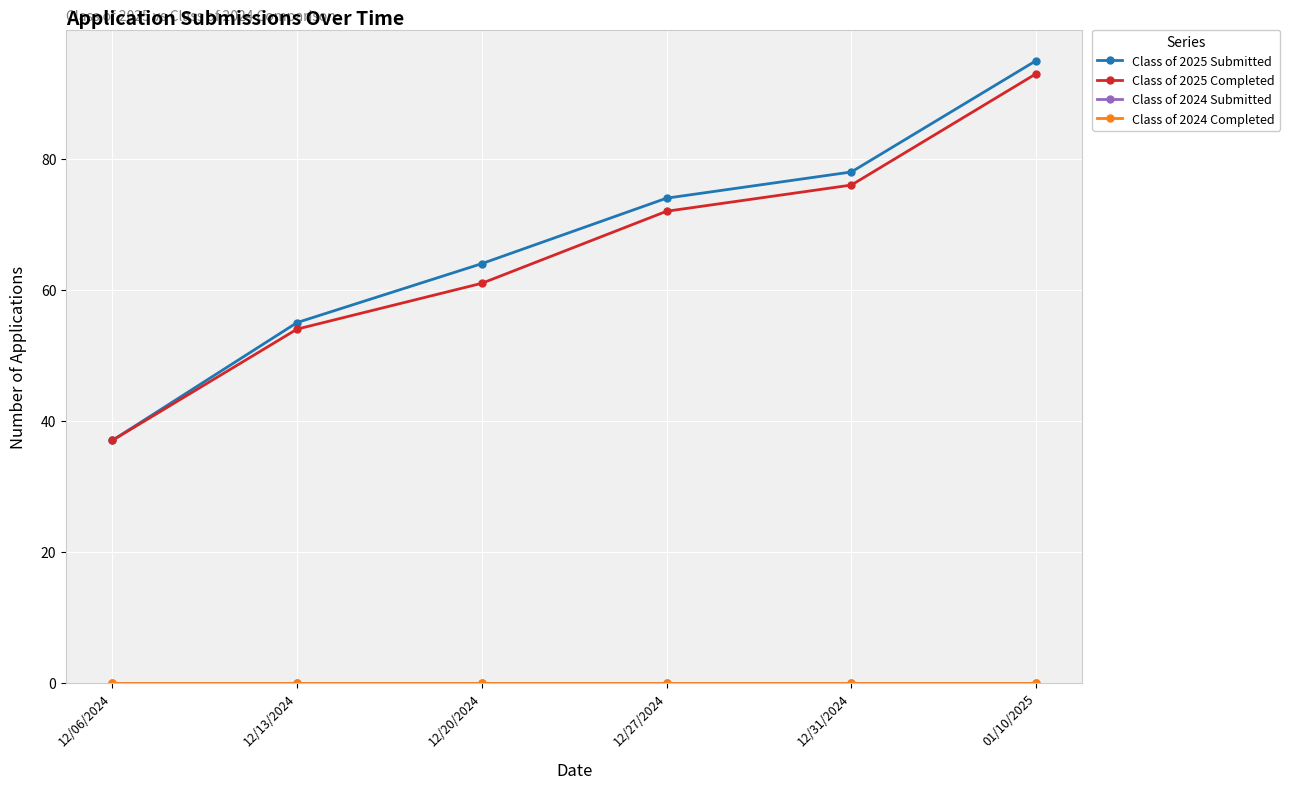

Which category has the lowest value across all series?

12/06/2024